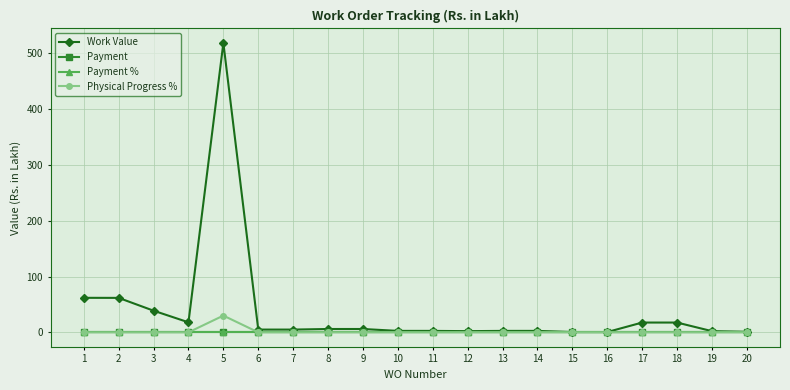

At 13, list the series in order from smallest to largest.

Payment, Payment %, Physical Progress %, Work Value